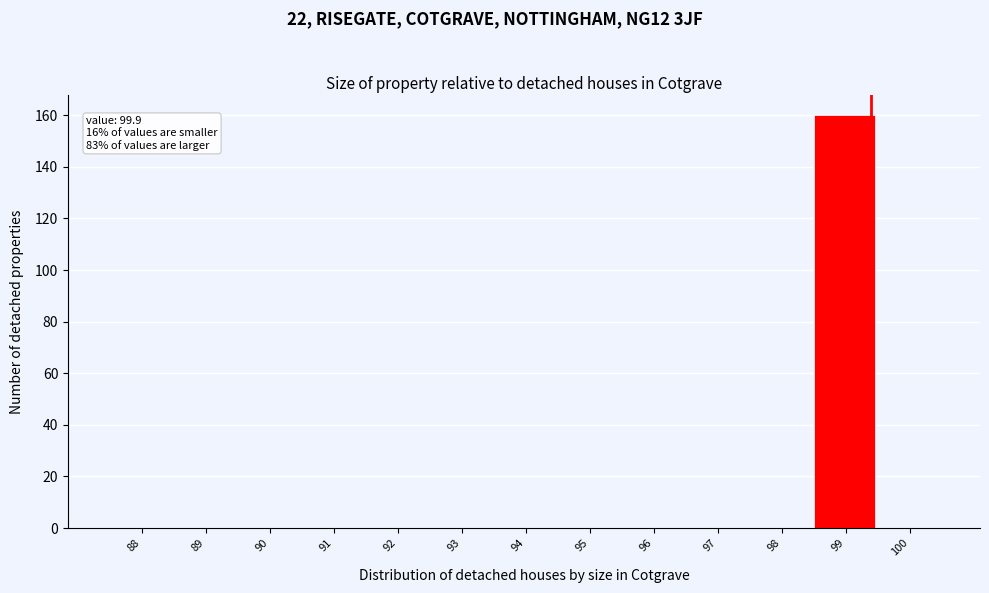

Reading right to left, what are all the values shown in this chart?

100=0	99=160	98=0	97=0	96=0	95=0	94=0	93=0	92=0	91=0	90=0	89=0	88=0